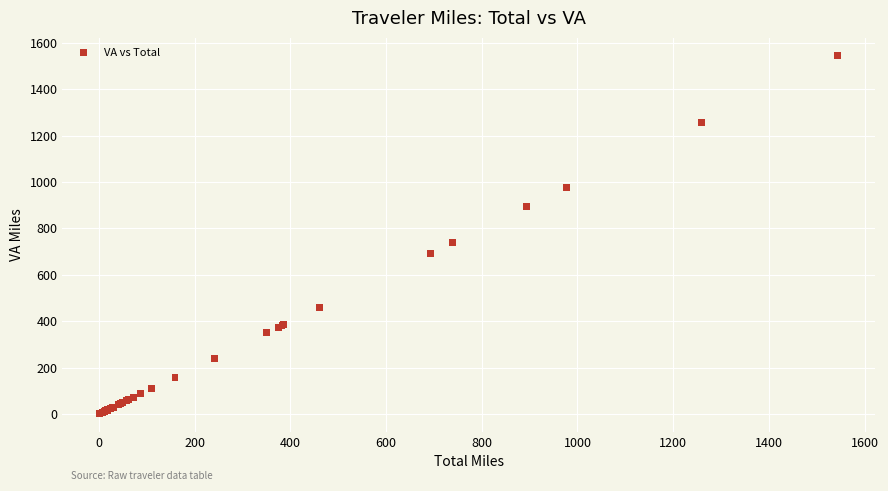

What Y value in the scatter plot is closest to 772?

738.2